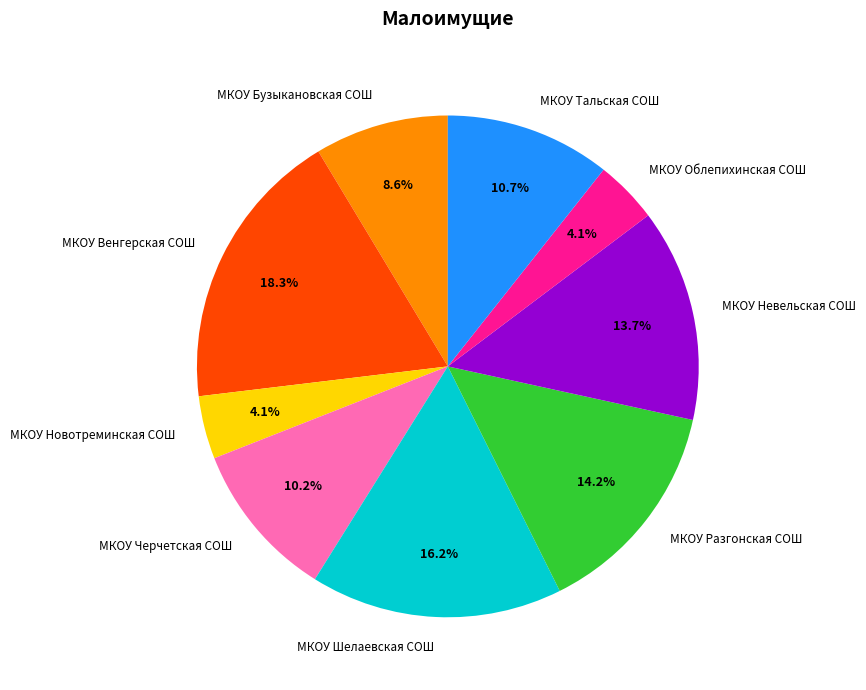

To the nearest percent, what percentage of the pie is МКОУ Невельская СОШ?

14%